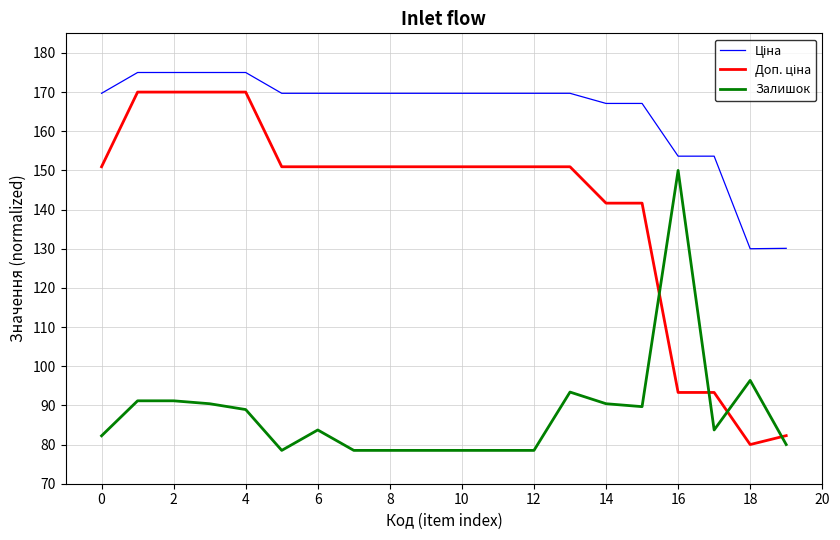

What is the minimum value shown in the chart?

78.5